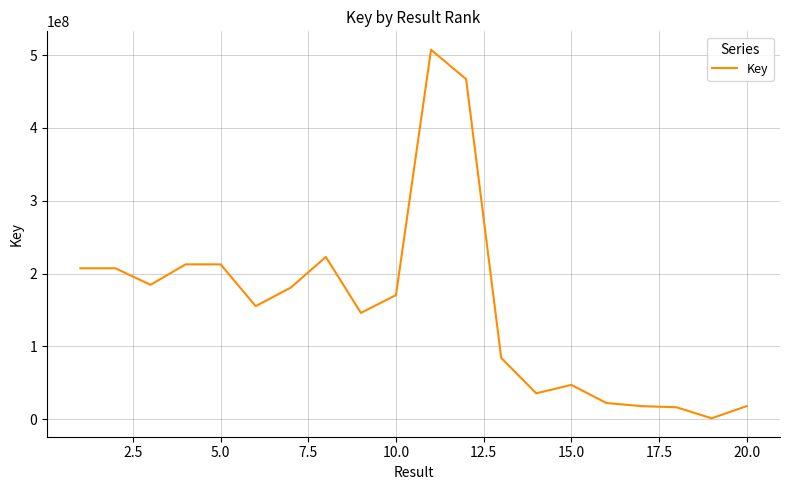

What is the difference between the second highest and second lowest values?

450525921